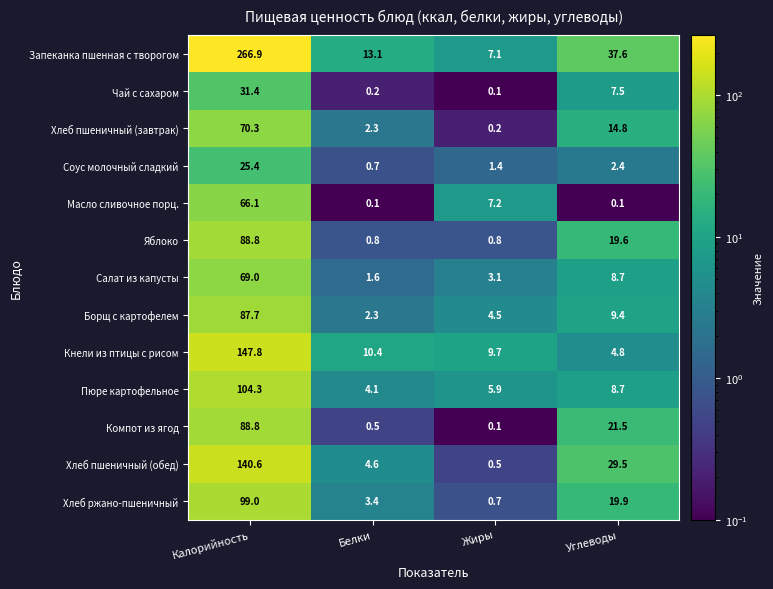

How many data points in Кнели из птицы с рисом are less than 10?

2